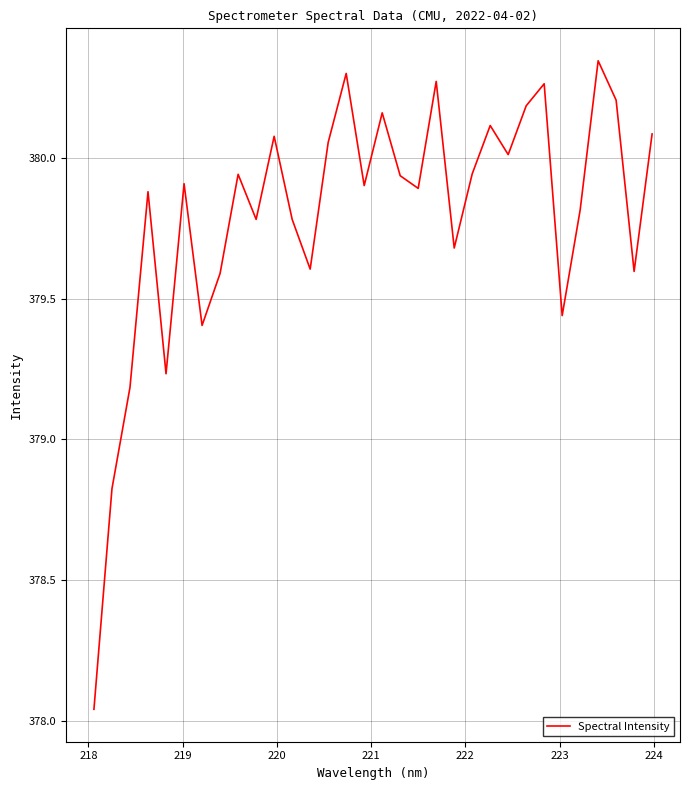

Does the chart display data point markers on the line(s)?

No